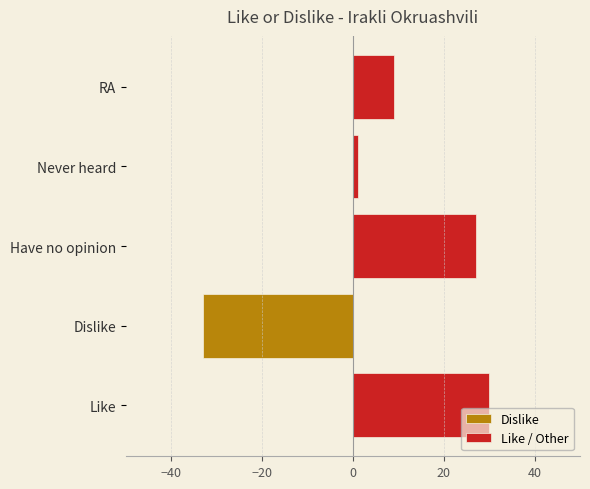

How many data points in Like / Other are above 9?

2